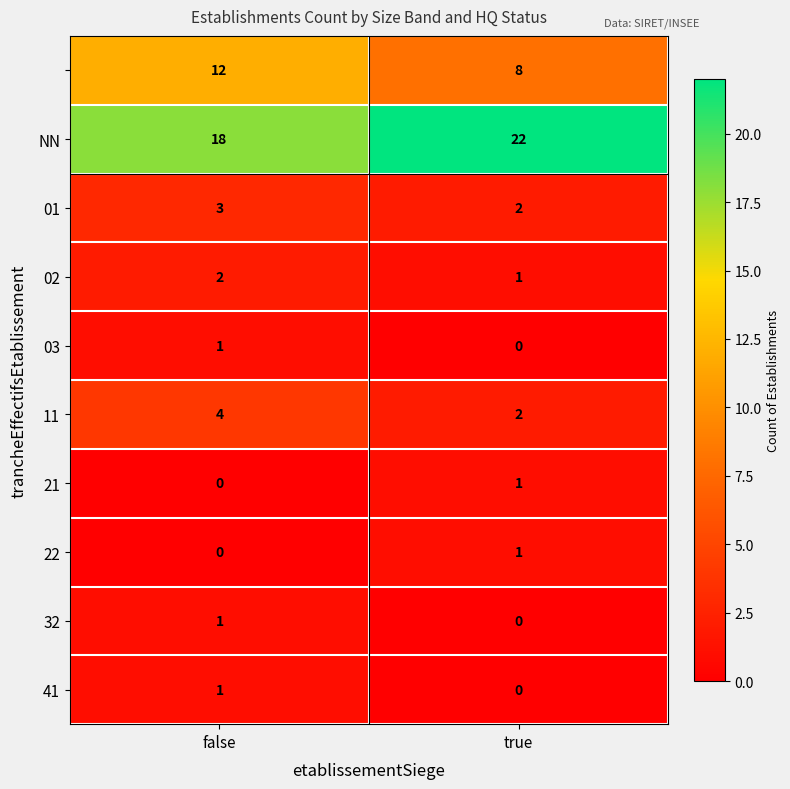

Which category has the highest value across all series?

true